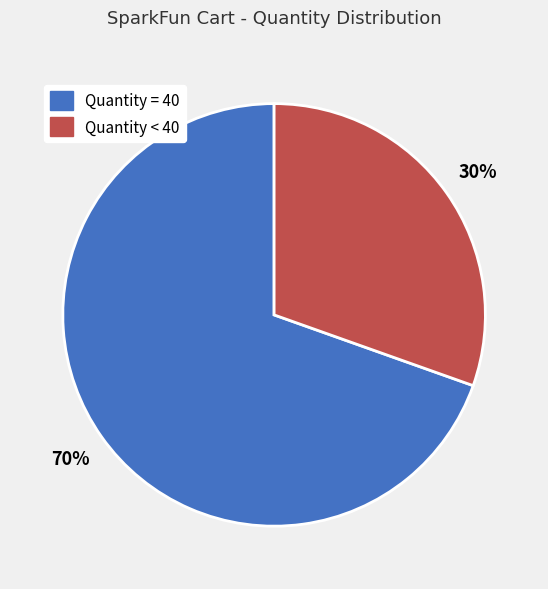

To the nearest percent, what is the average slice percentage?

50%